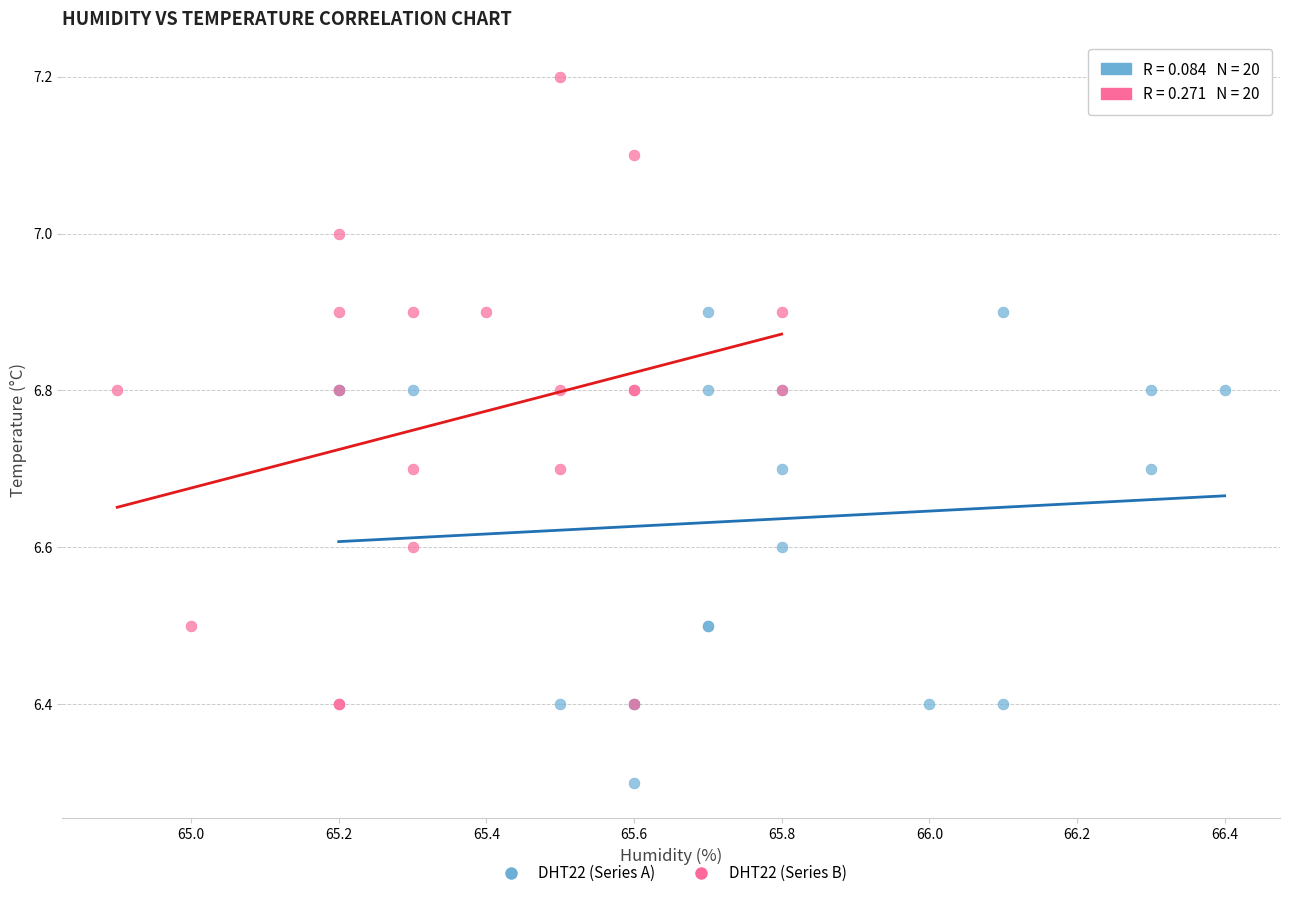

Which series reaches the minimum Y coordinate?

DHT22 (Series A)